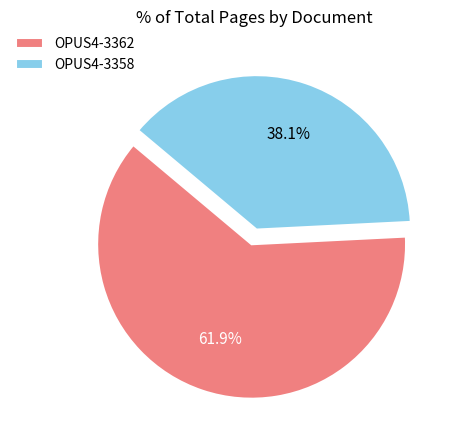

Which has a higher value, OPUS4-3358 or OPUS4-3362?

OPUS4-3362